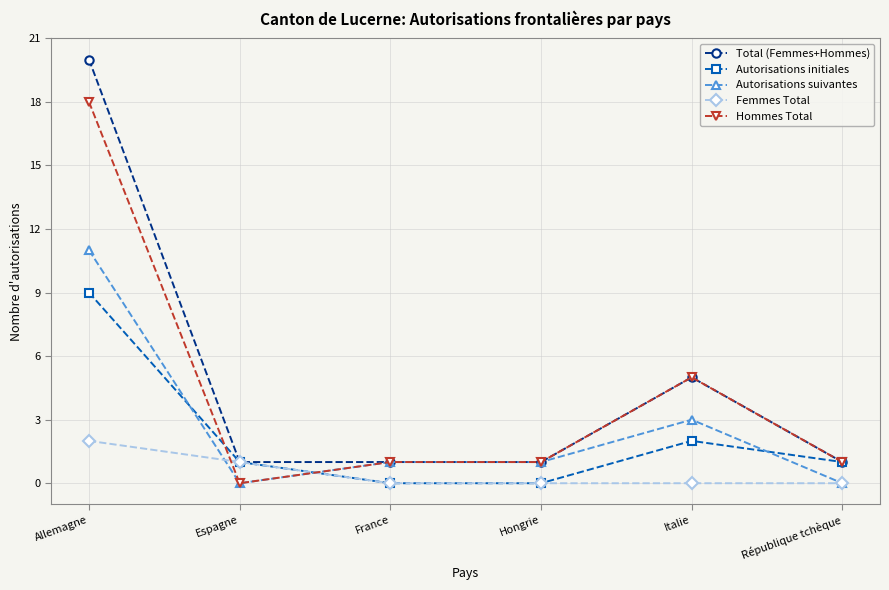

How many distinct data groups are displayed?

5